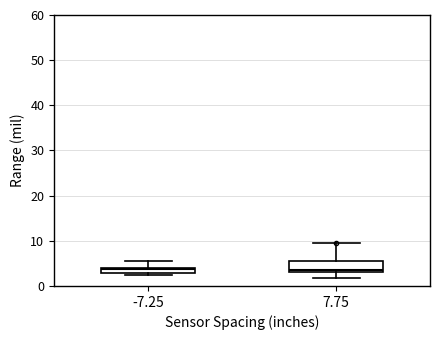

Where is the lower edge of the box at x = 7.75 on the y-axis? The values are not printed on the chart, so give them approximately, as read against the axis.

3